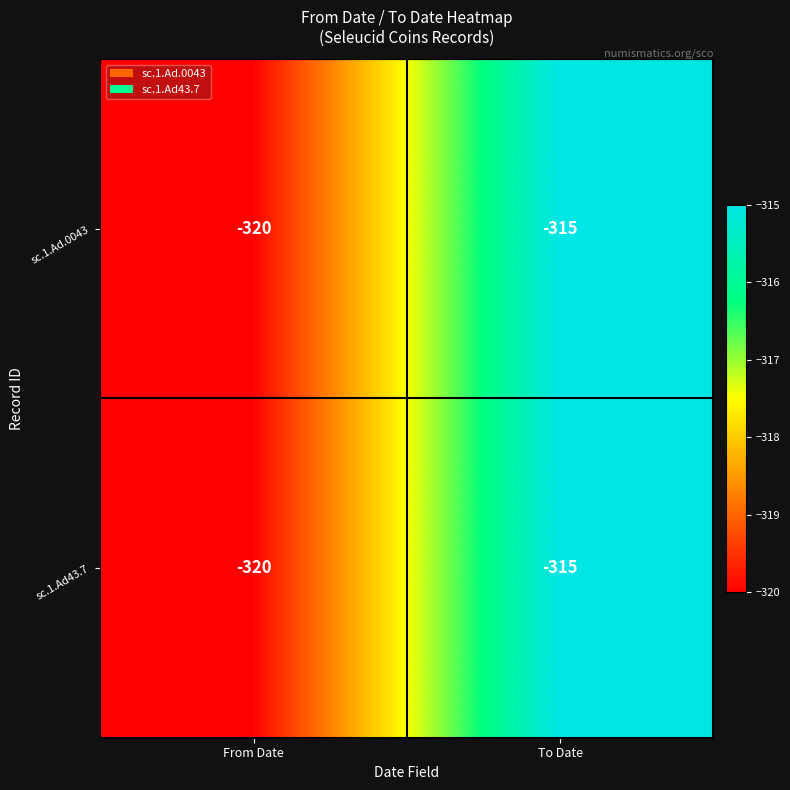

What is the approximate value of sc.1.Ad43.7 at To Date?

-315